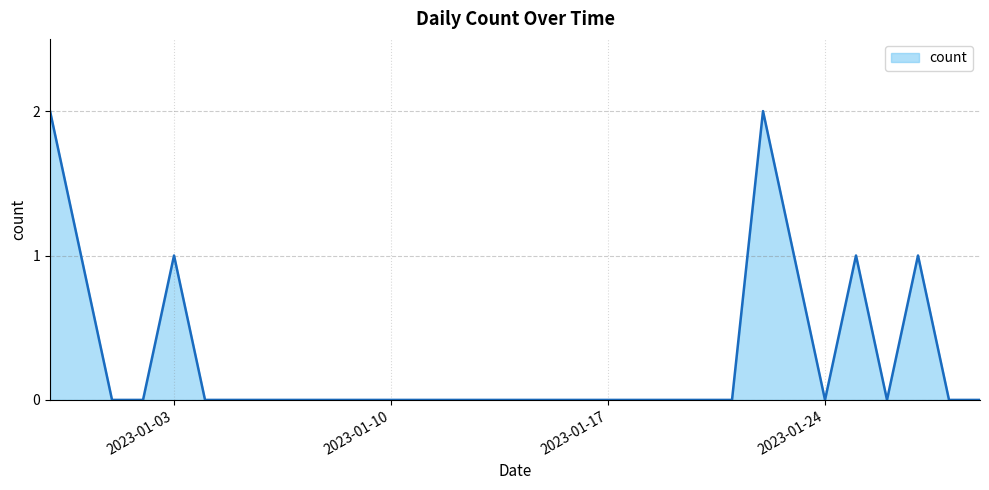

Reading right to left, what are all the values shown in this chart?

2023-01-29=0	2023-01-28=0	2023-01-27=1	2023-01-26=0	2023-01-25=1	2023-01-24=0	2023-01-23=1	2023-01-22=2	2023-01-21=0	2023-01-20=0	2023-01-19=0	2023-01-18=0	2023-01-17=0	2023-01-16=0	2023-01-15=0	2023-01-14=0	2023-01-13=0	2023-01-12=0	2023-01-11=0	2023-01-10=0	2023-01-09=0	2023-01-08=0	2023-01-07=0	2023-01-06=0	2023-01-05=0	2023-01-04=0	2023-01-03=1	2023-01-02=0	2023-01-01=0	2022-12-31=1	2022-12-30=2